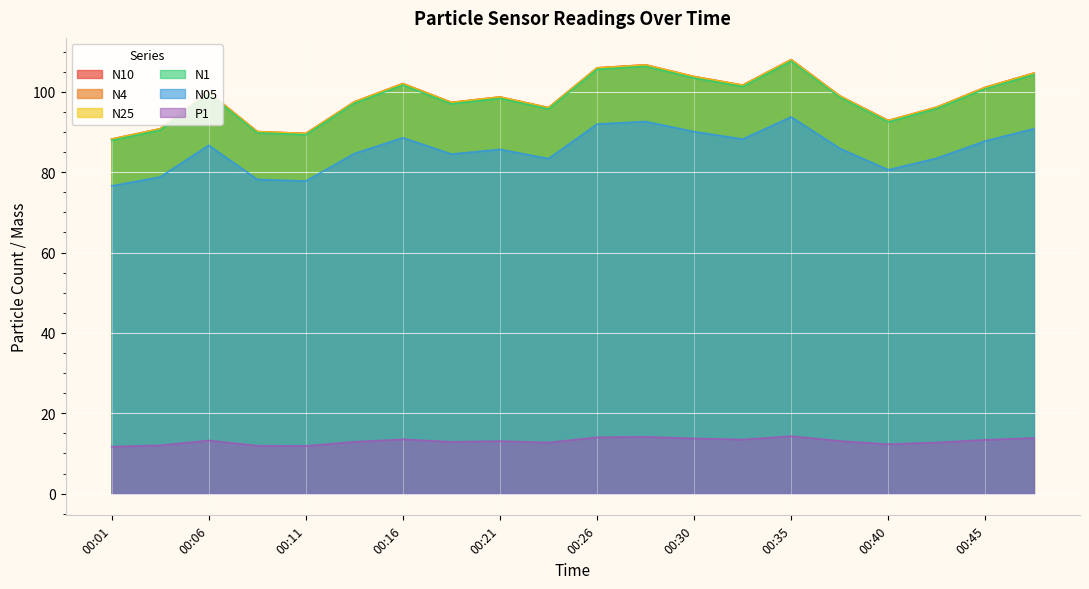

True or false: N05 and N1 intersect in this chart.

False